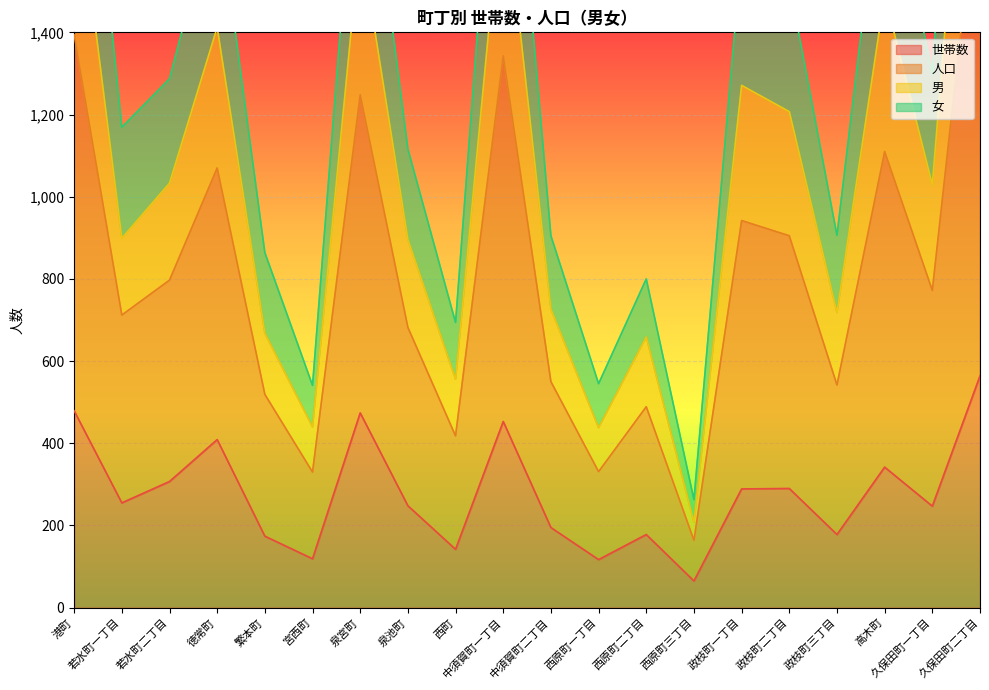

True or false: 男 and 世帯数 intersect in this chart.

False